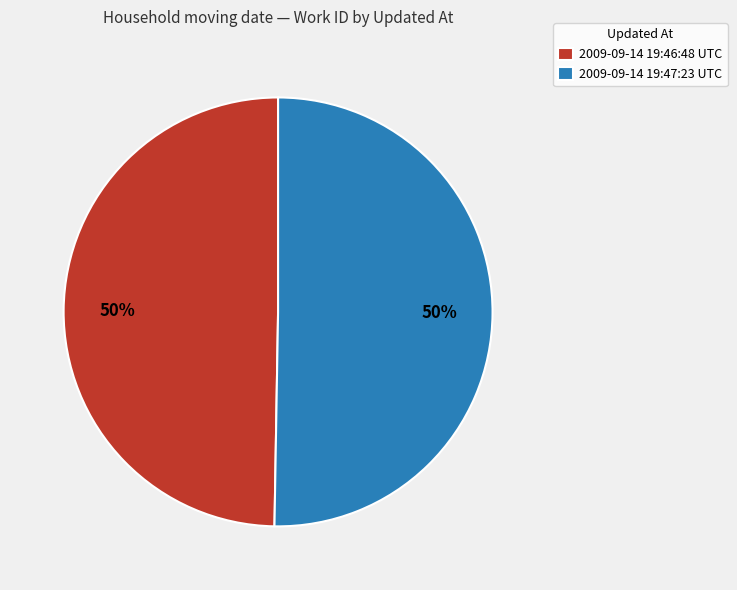

To the nearest percent, what is the average slice percentage?

50%